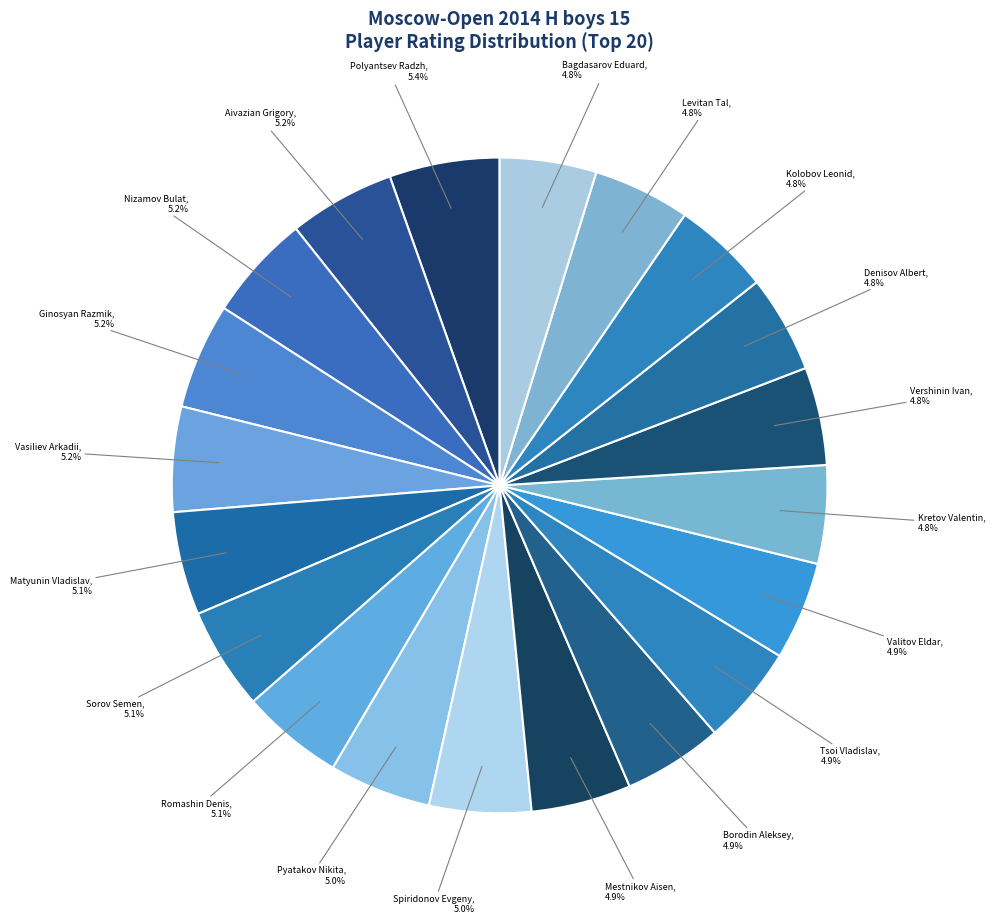

Which category has the biggest portion of the pie?

Polyantsev Radzh